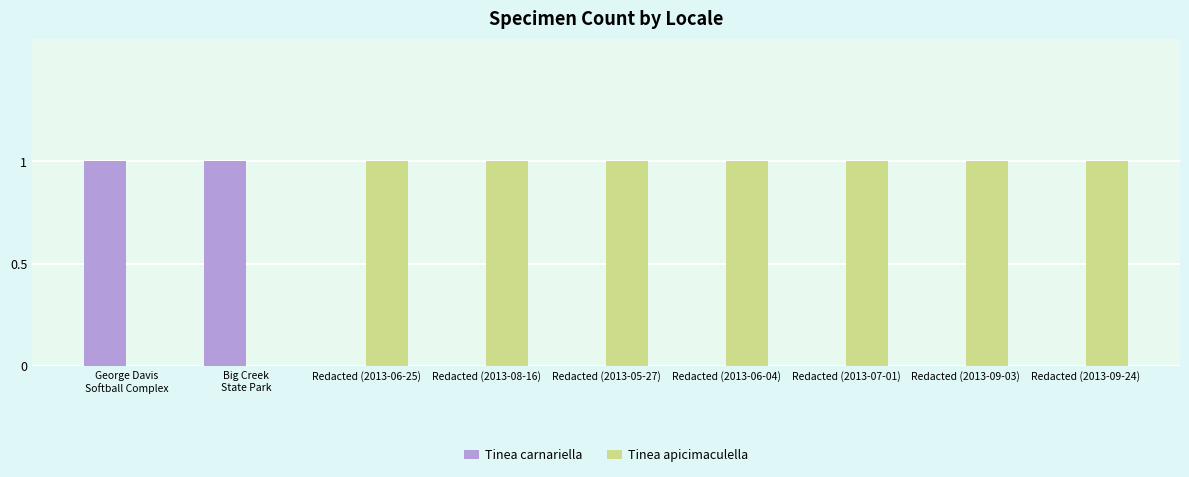

Is the value of Tinea carnariella at Redacted (2013-07-01) greater than the value of Tinea apicimaculella at Redacted (2013-05-27)?

No